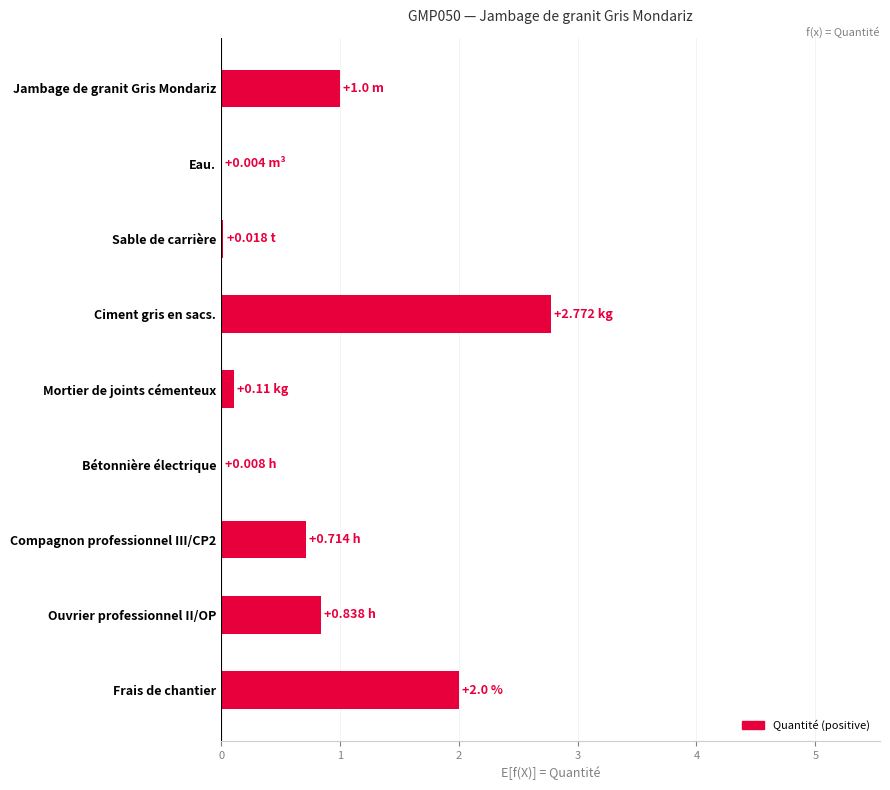

Are the bars horizontal?

Yes